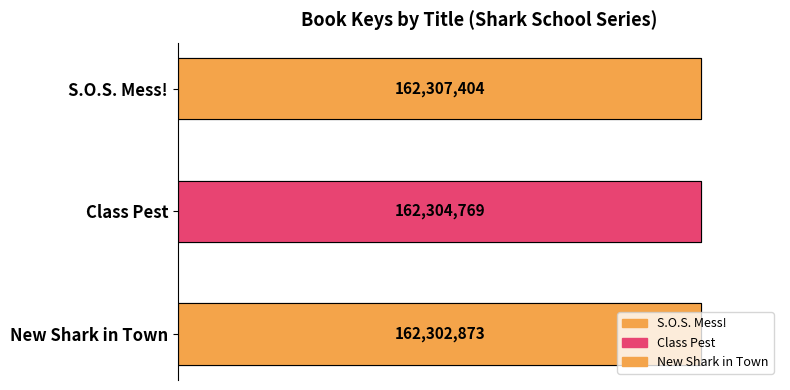

What is the change in value from S.O.S. Mess! to Class Pest?

-2635